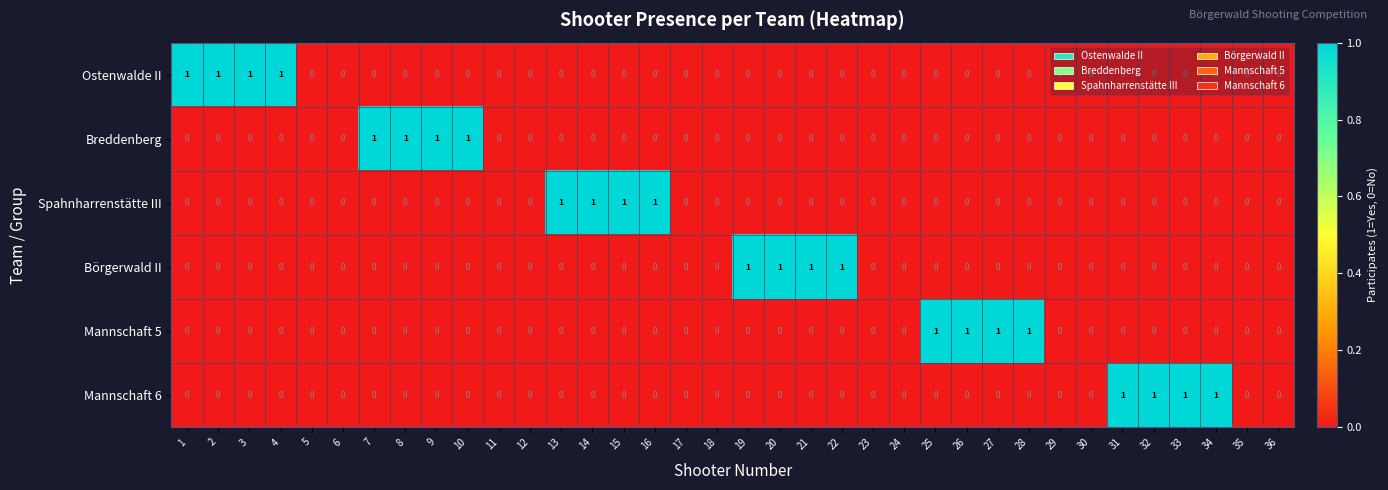

Is it true that Breddenberg equals 0 at 23?

True